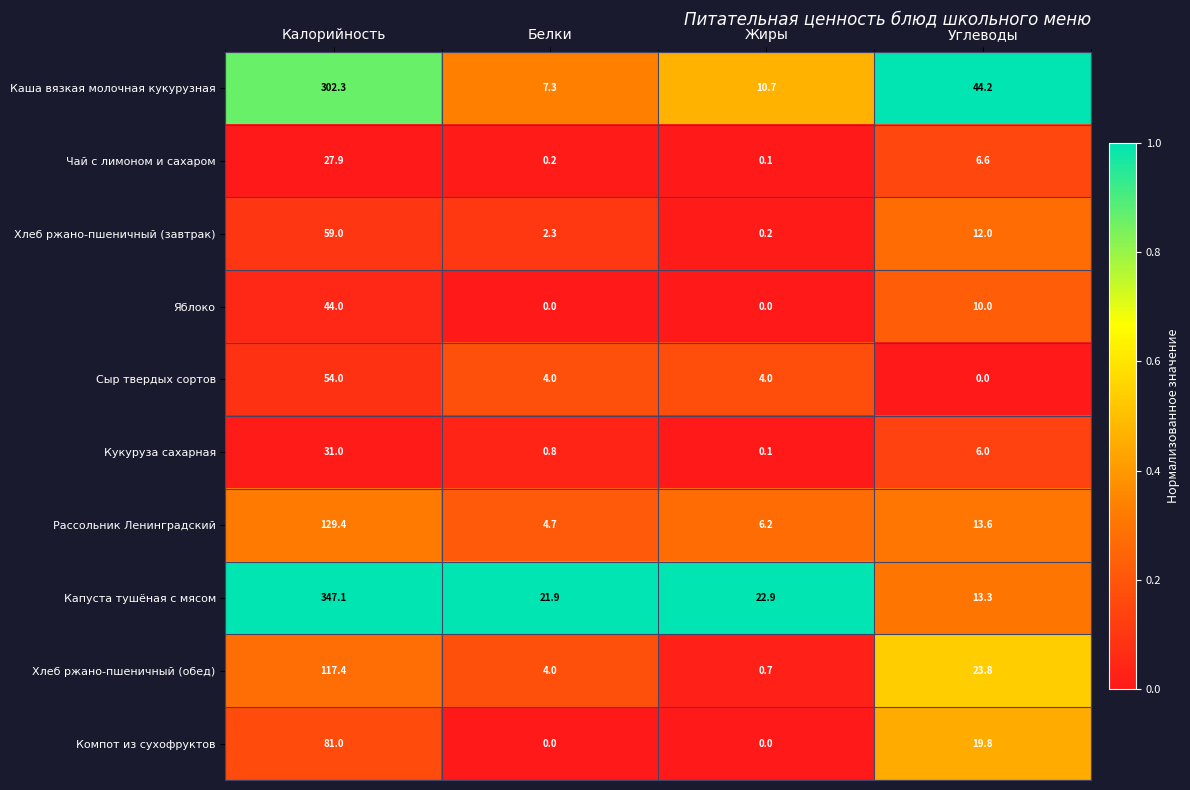

List the series in order of their peak value, lowest first.

Чай с лимоном и сахаром, Кукуруза сахарная, Яблоко, Сыр твердых сортов, Хлеб ржано-пшеничный (завтрак), Компот из сухофруктов, Хлеб ржано-пшеничный (обед), Рассольник Ленинградский, Каша вязкая молочная кукурузная, Капуста тушёная с мясом